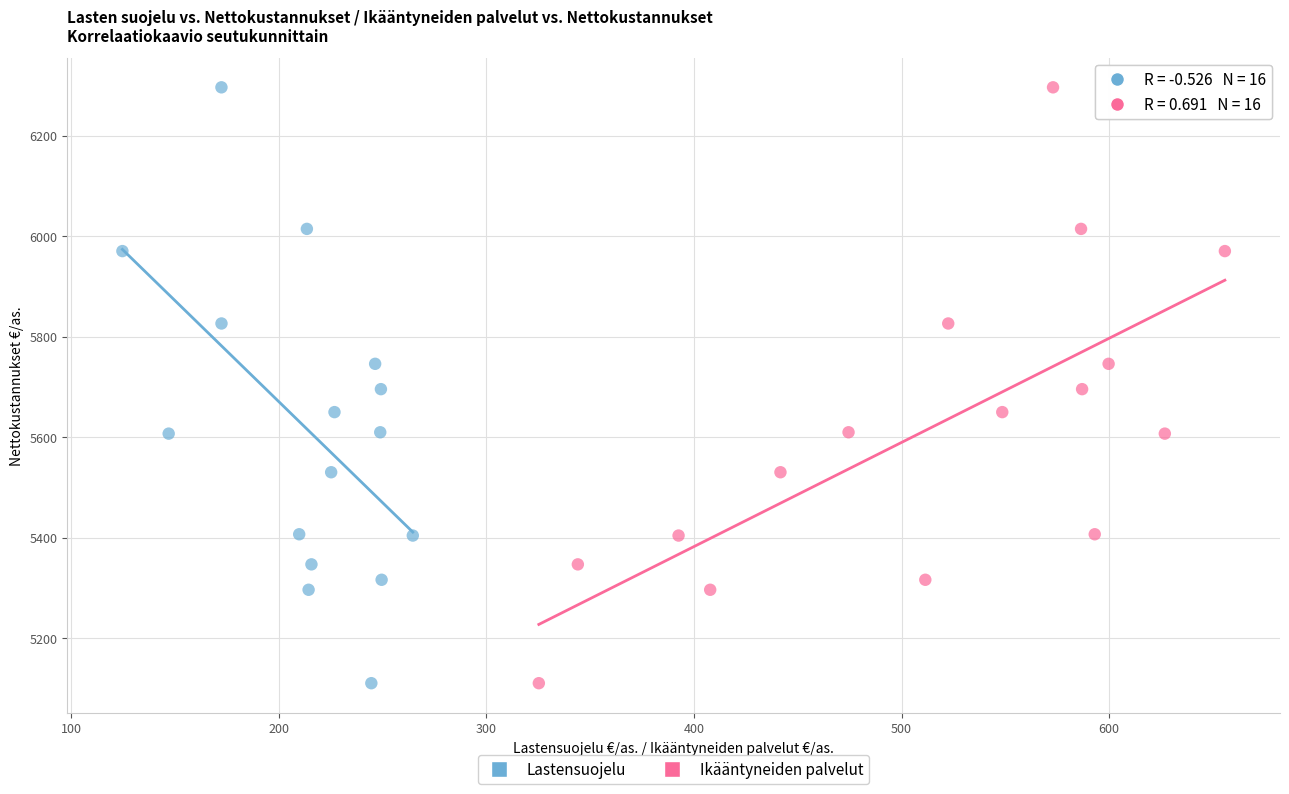

What are all the series names shown in the legend?

Lastensuojelu, Ikääntyneiden palvelut